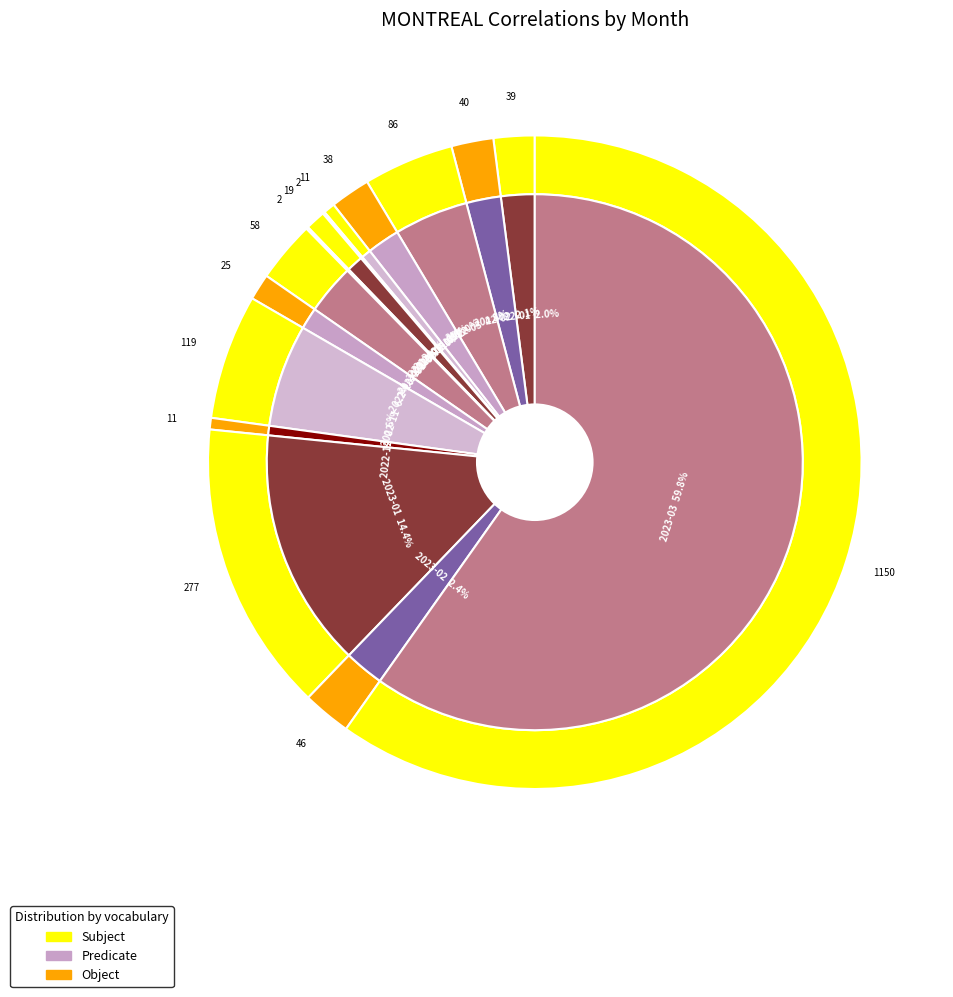

How many slices are in this pie chart?

15